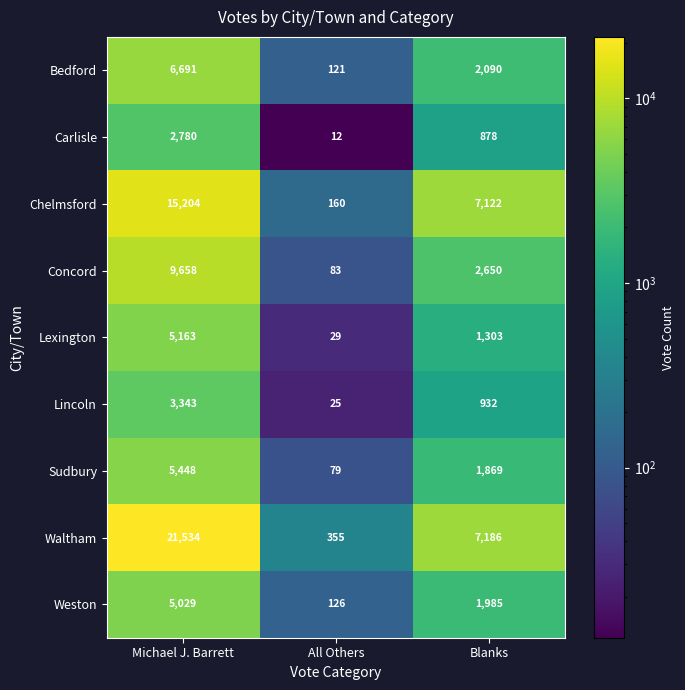

What is the sum of all Lexington values?

6495